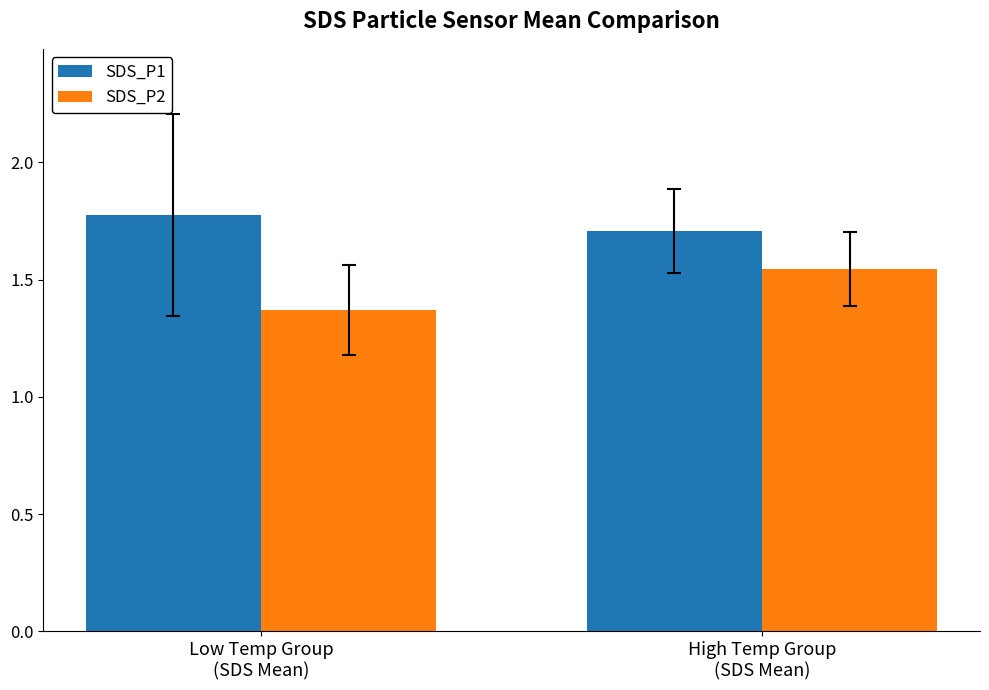

Does the chart contain stacked bars?

No